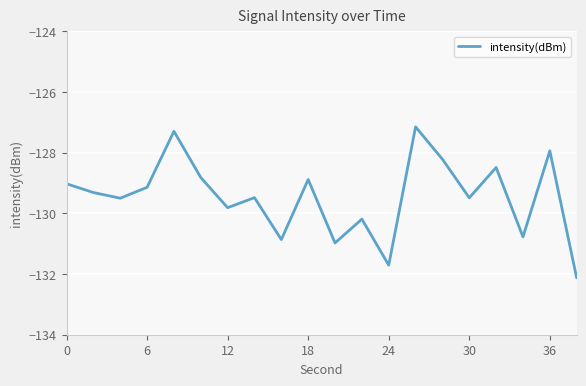

What is the maximum value shown in the chart?

-127.1